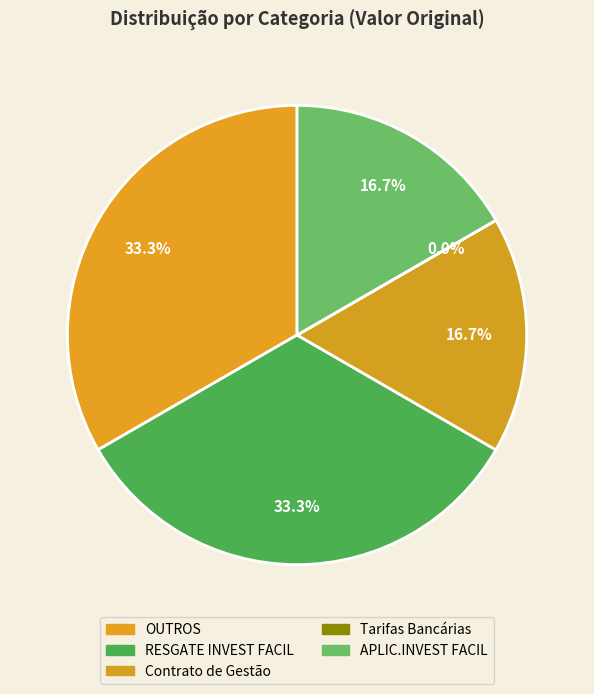

To the nearest percent, what is the average slice percentage?

20%